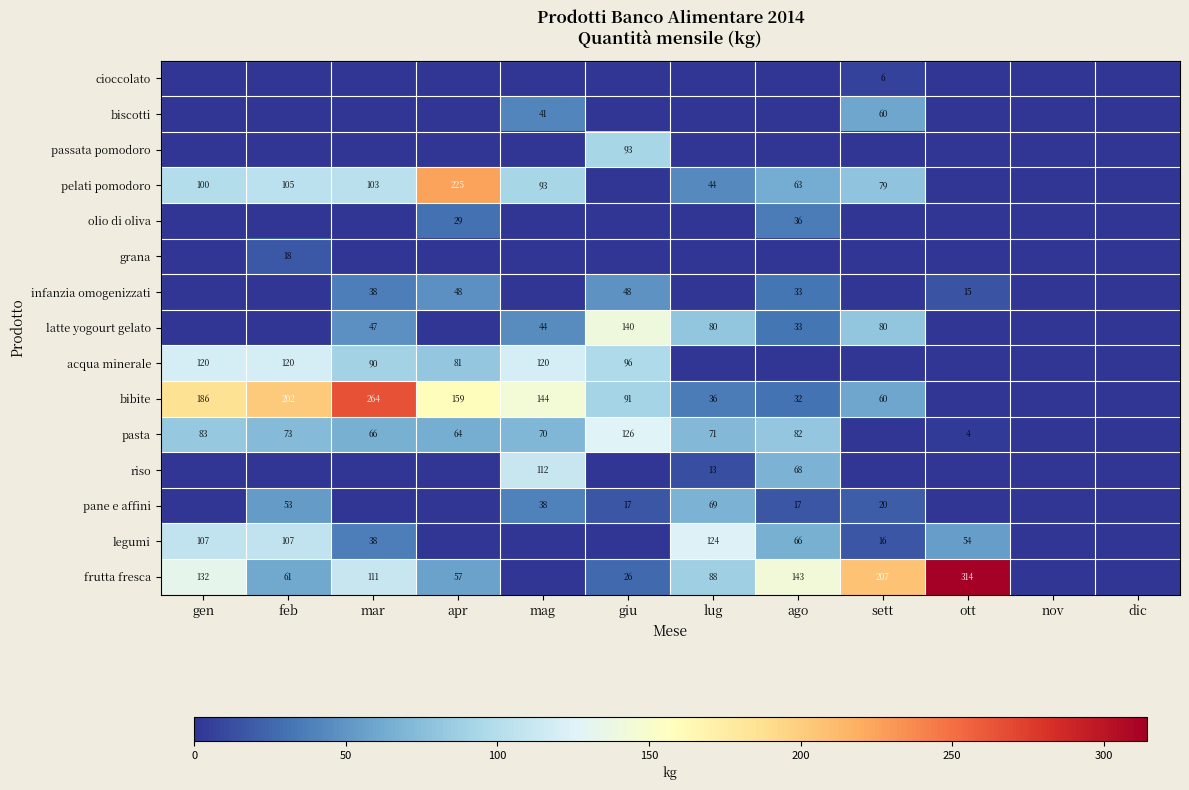

Is it true that frutta fresca equals 29 at apr?

False